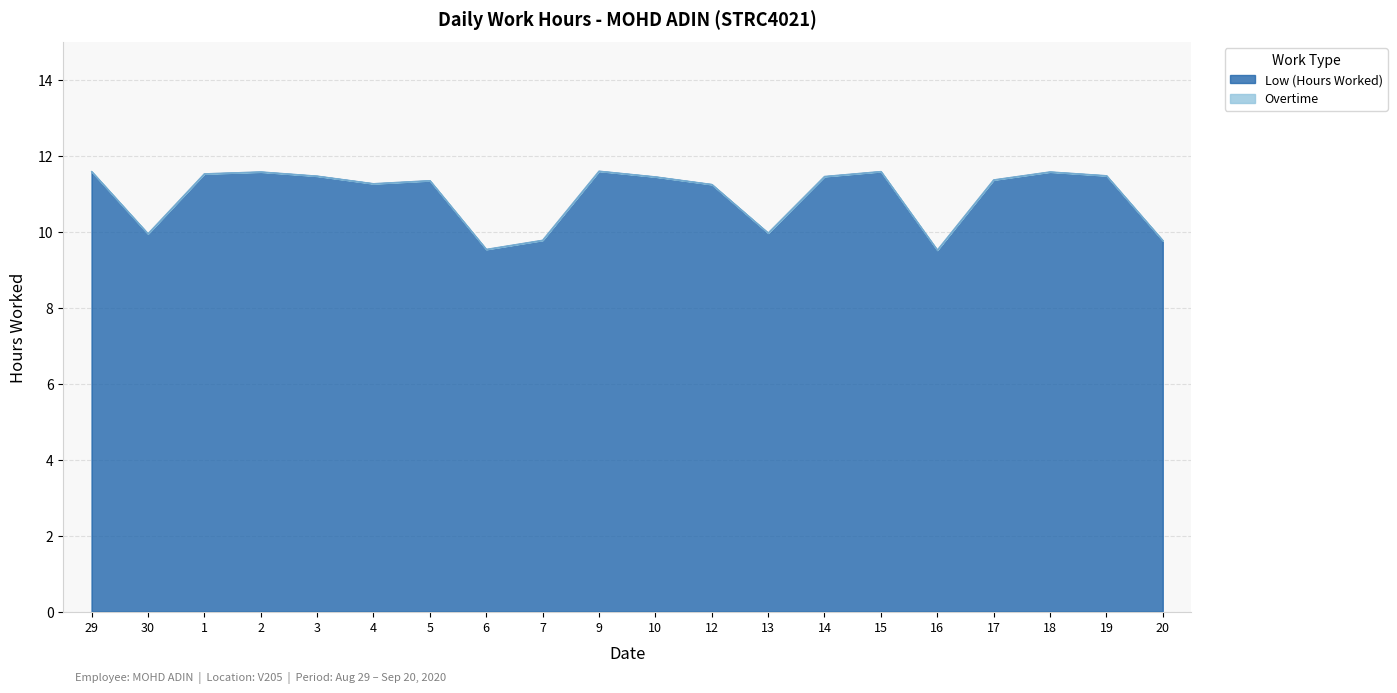

What is the label of the 17th point from the left?

17